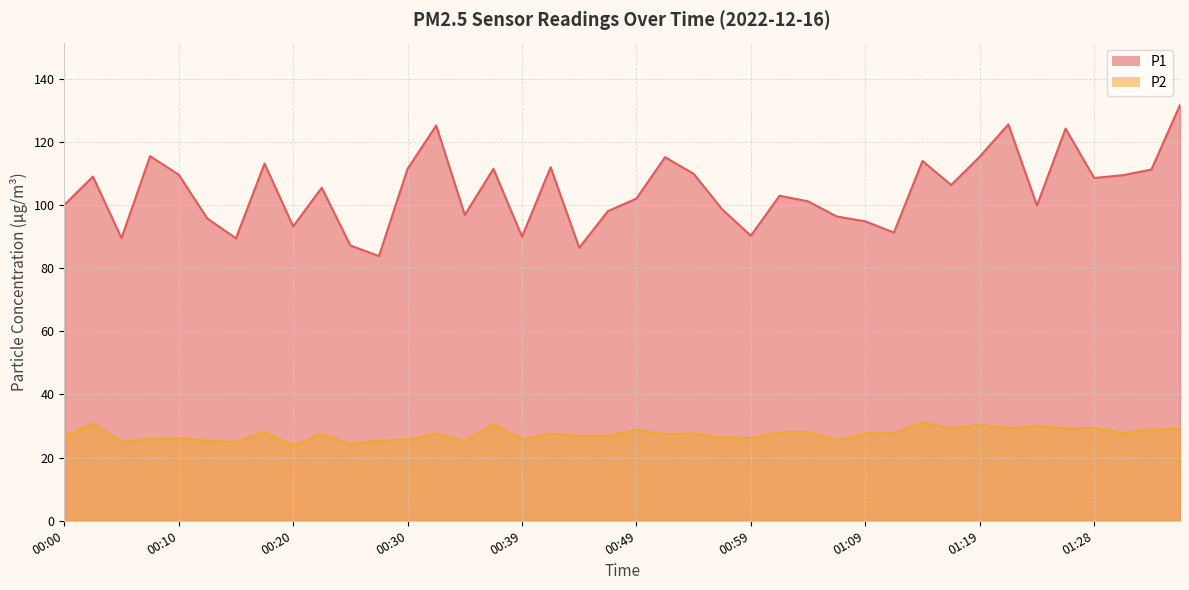

In P2, how many points are higher than both neighbors (excluding endpoints)?

14